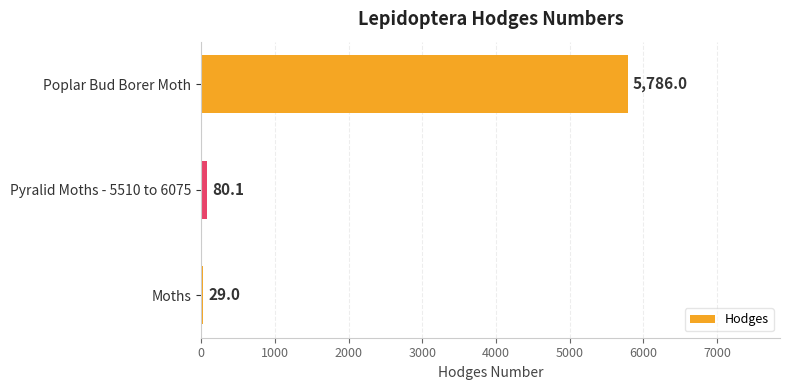

Rank the categories by value from lowest to highest.

Moths, Pyralid Moths - 5510 to 6075, Poplar Bud Borer Moth